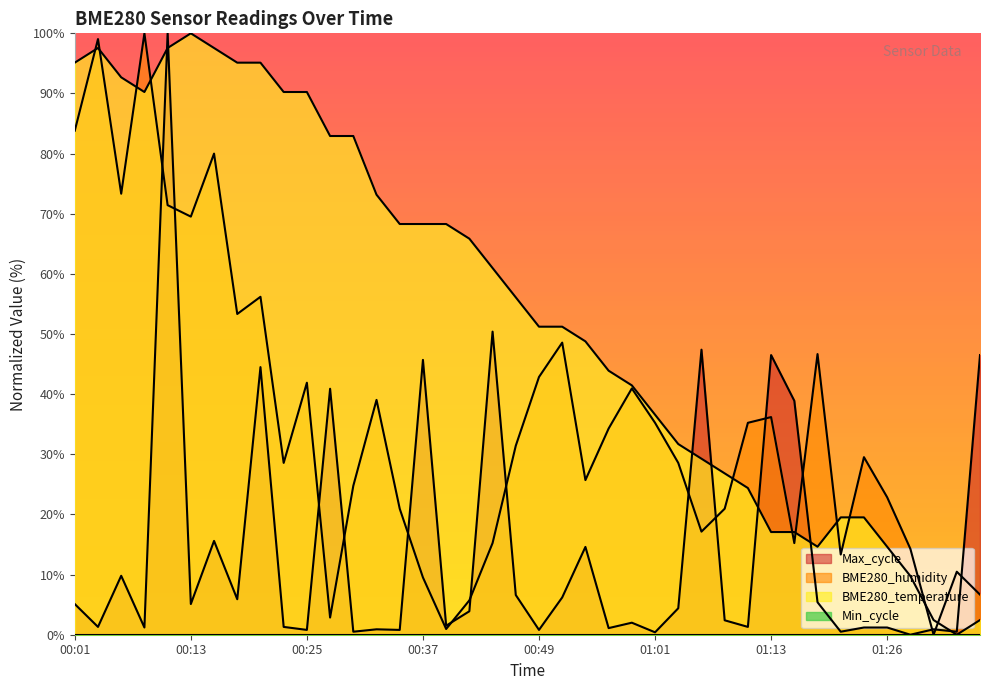

True or false: Max_cycle and BME280_temperature intersect in this chart.

True